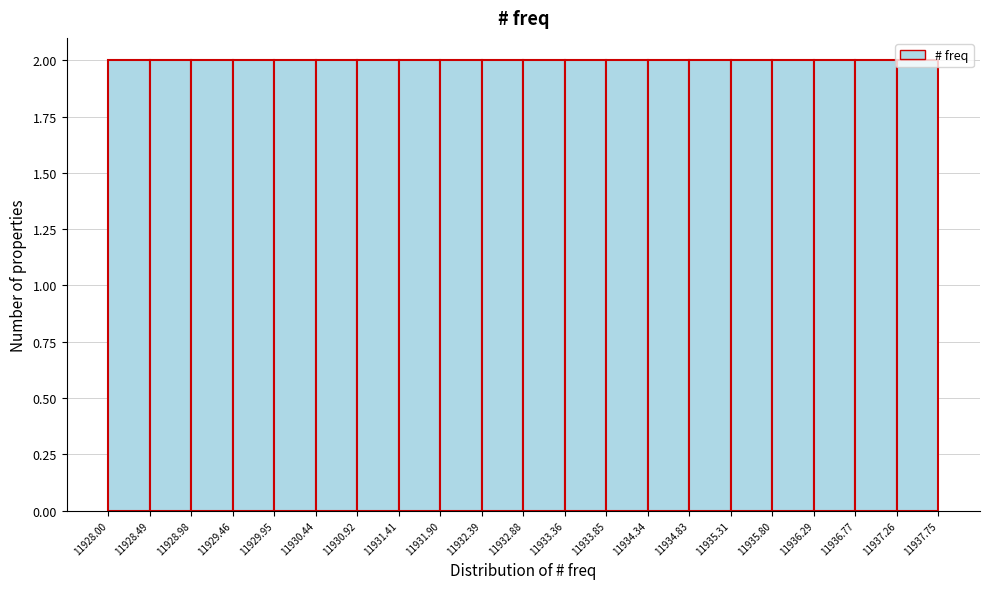

Reading left to right, transcribe this chart: for each bar, give the range it covers on the x-axis and its height. The values are not printed on the chart, so give them approximately, as read against the axis.

11928.00 to 11928.49: 2
11928.49 to 11928.98: 2
11928.98 to 11929.46: 2
11929.46 to 11929.95: 2
11929.95 to 11930.44: 2
11930.44 to 11930.92: 2
11930.92 to 11931.41: 2
11931.41 to 11931.90: 2
11931.90 to 11932.39: 2
11932.39 to 11932.88: 2
11932.88 to 11933.36: 2
11933.36 to 11933.85: 2
11933.85 to 11934.34: 2
11934.34 to 11934.83: 2
11934.83 to 11935.31: 2
11935.31 to 11935.80: 2
11935.80 to 11936.29: 2
11936.29 to 11936.77: 2
11936.77 to 11937.26: 2
11937.26 to 11937.75: 2